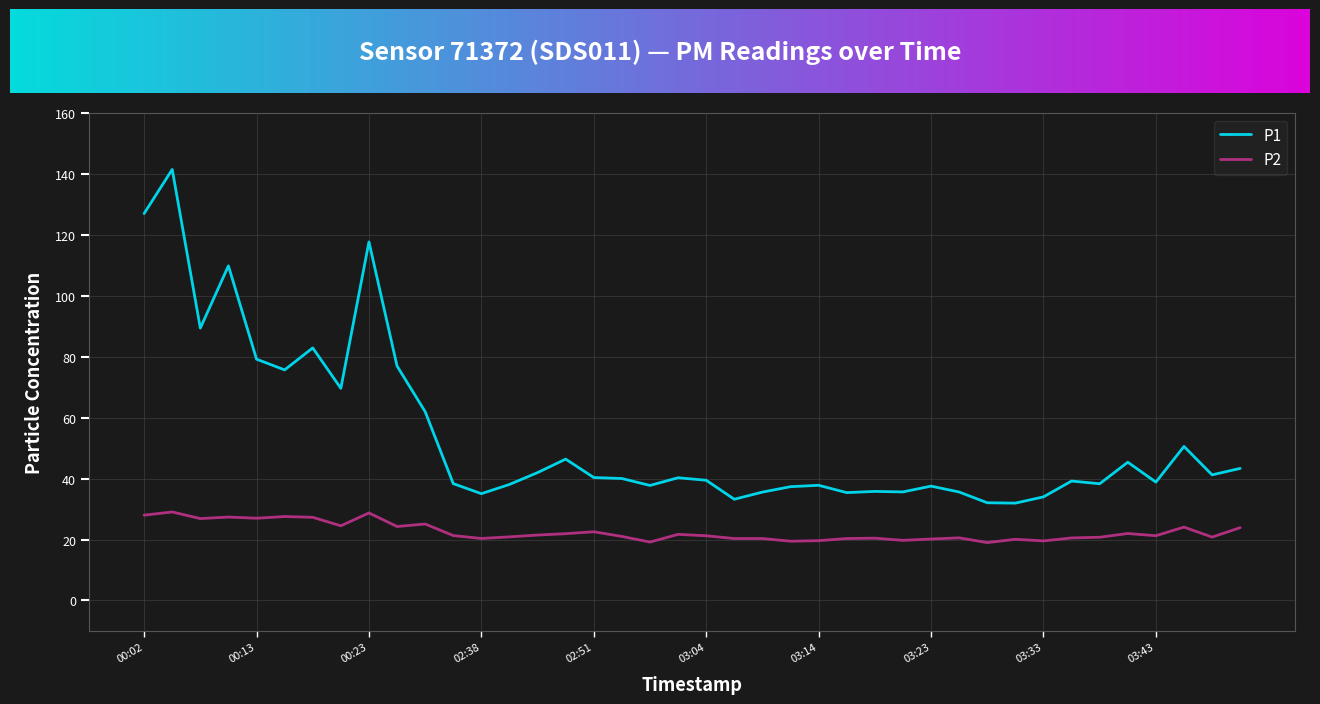

True or false: P2 and P1 cross at least once.

False